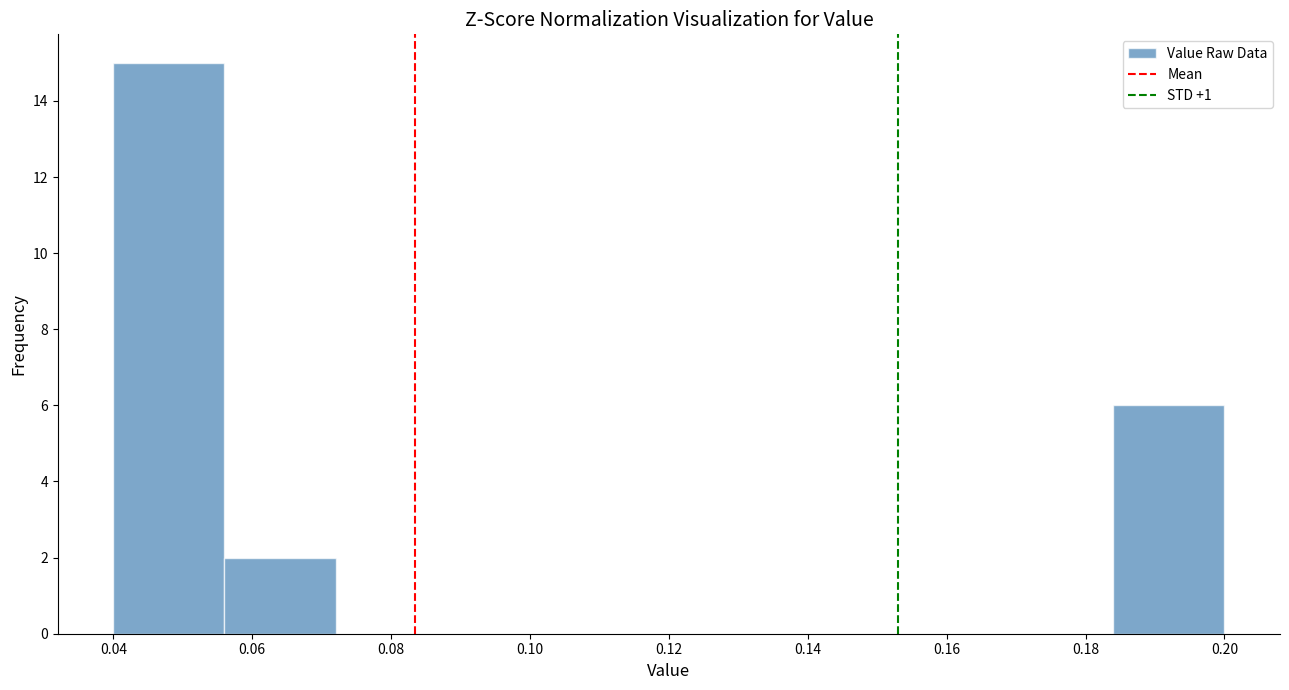

Which range on the x-axis has the tallest bar?

0.040 to 0.056